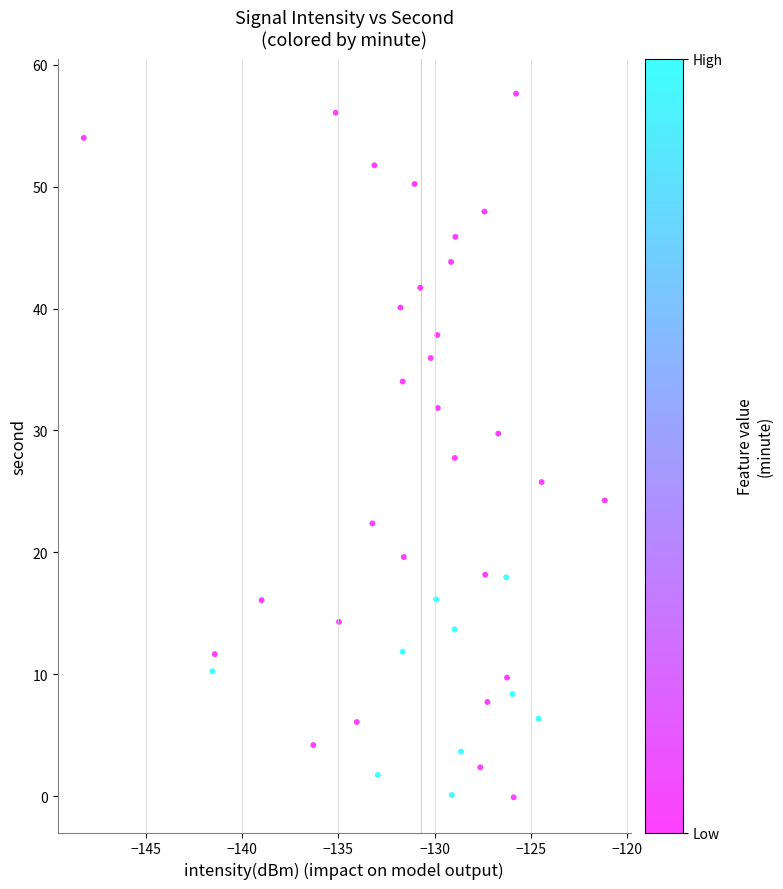

What is the range of Y values (max minus min)?

57.7